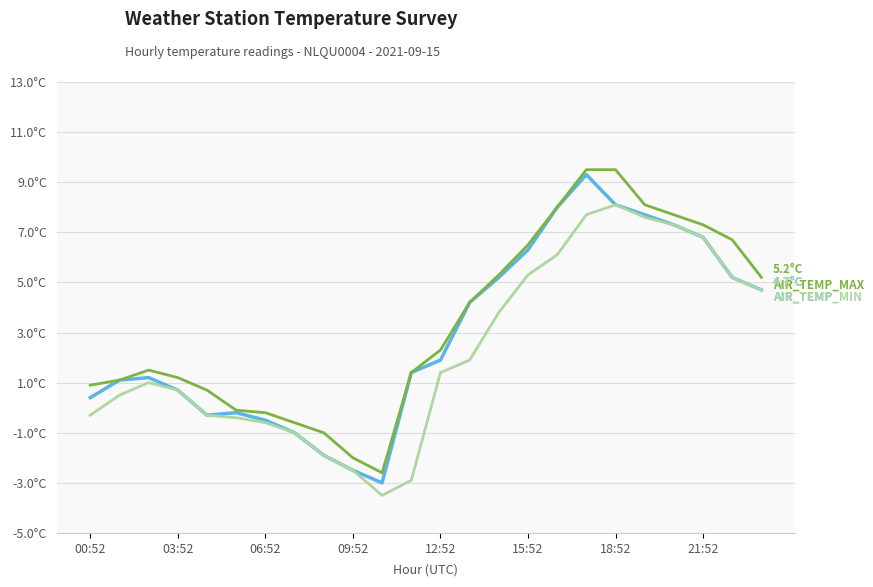

At which category does the chart reach its minimum across all series?

10